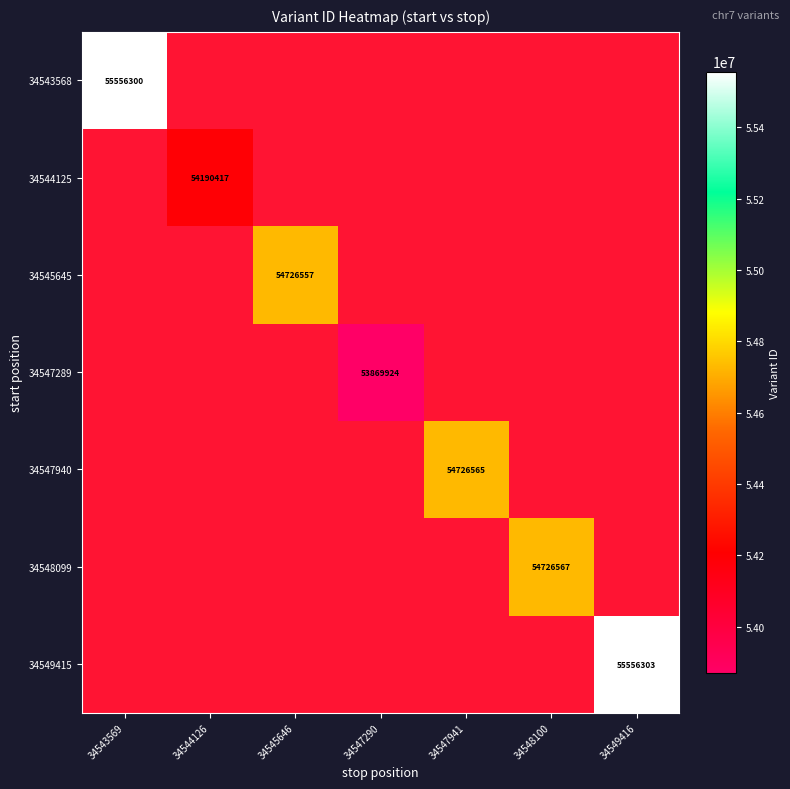

Between 34548100 and 34545646, which is larger?

34548100